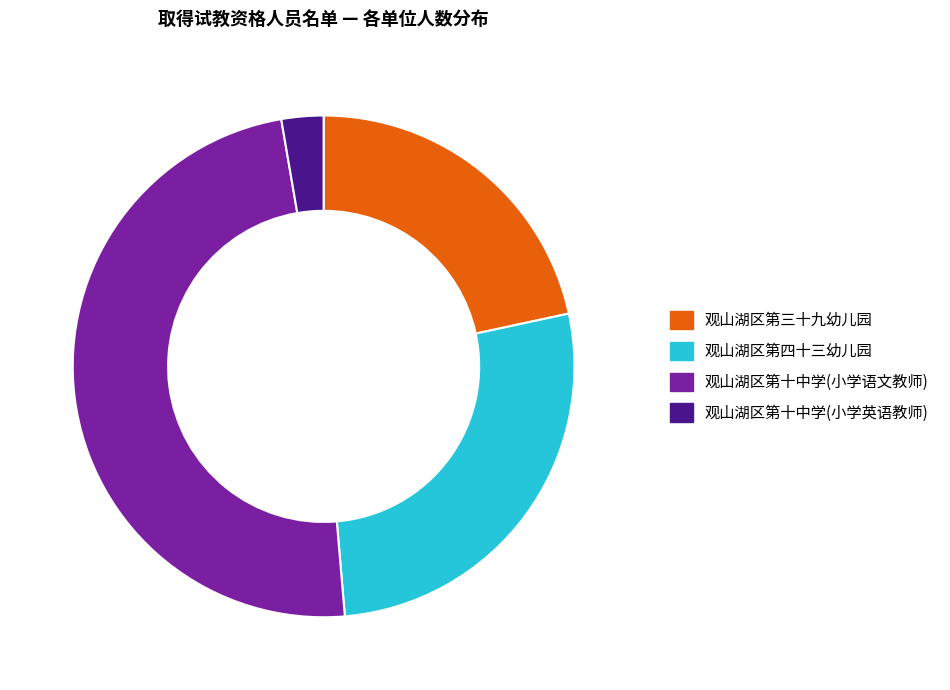

Is 观山湖区第四十三幼儿园 the majority of the pie?

No